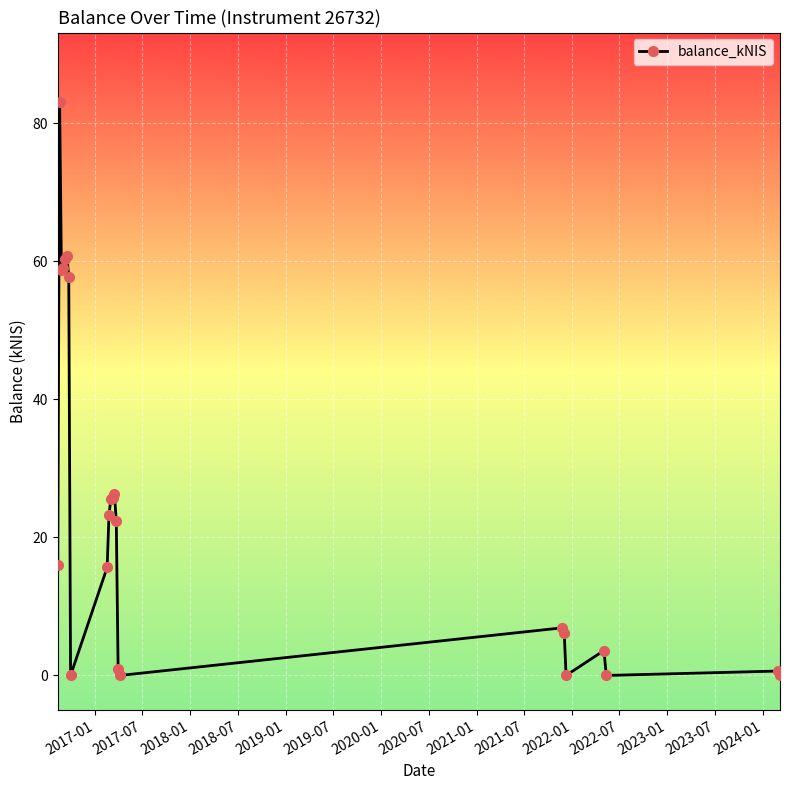

What is the value of the 3rd point from the left?

58.8